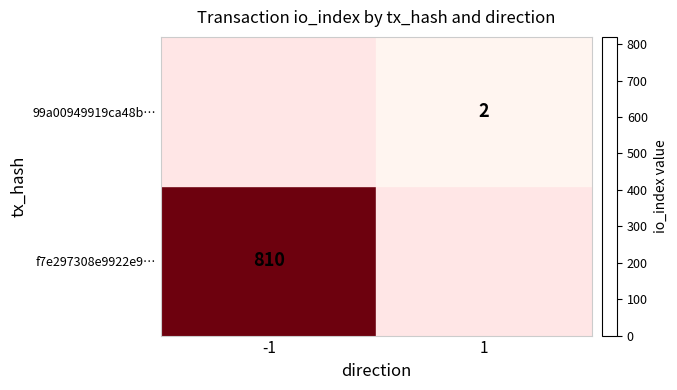

How many positive values does the f7e297308e9922e9… series have?

1